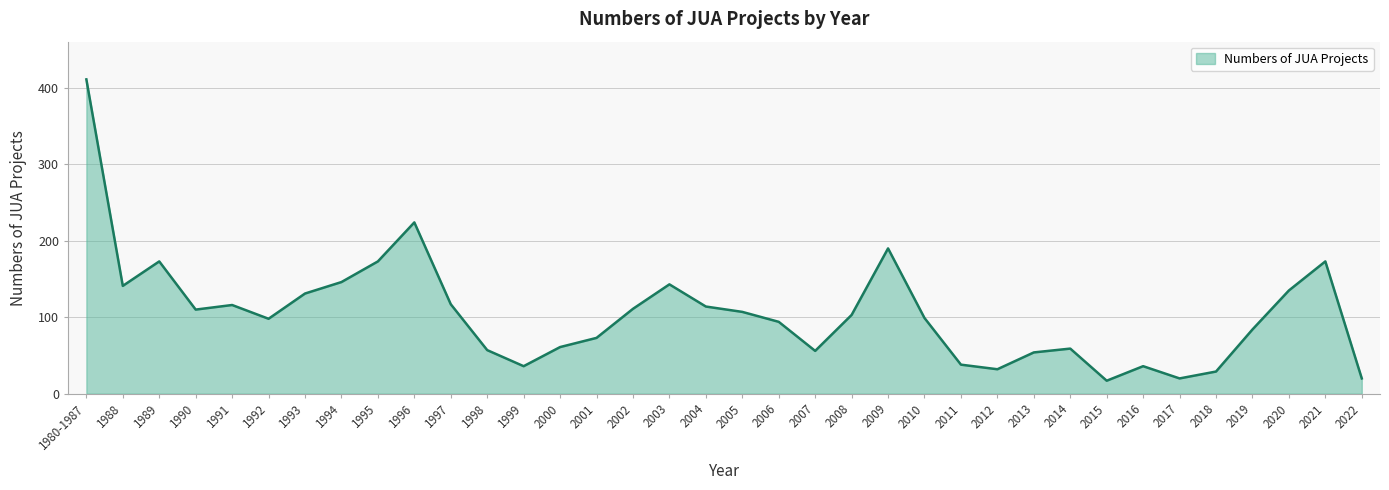

Between 2012 and 1993, which is larger?

1993